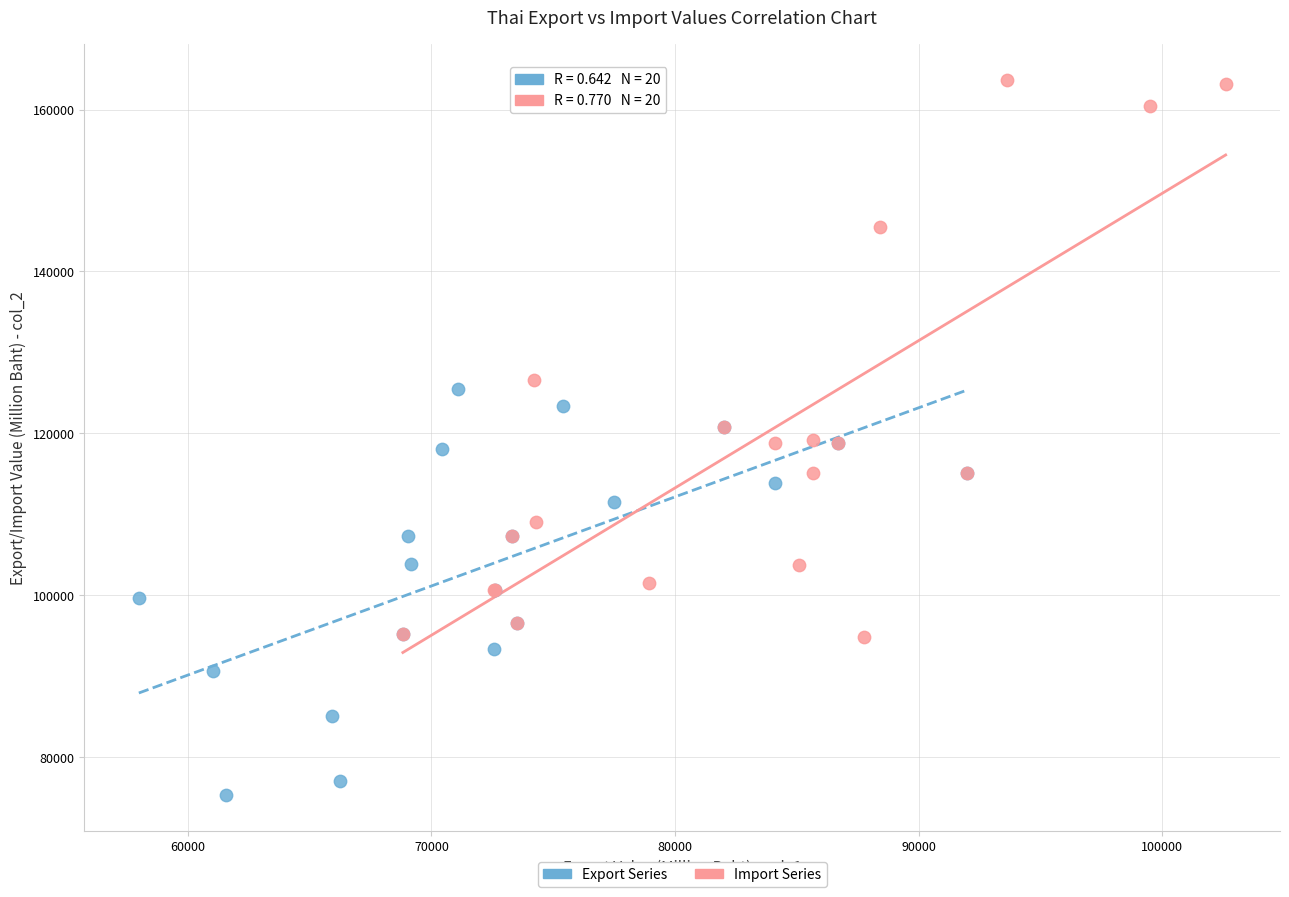

Which series contains the highest Y value?

Import Series